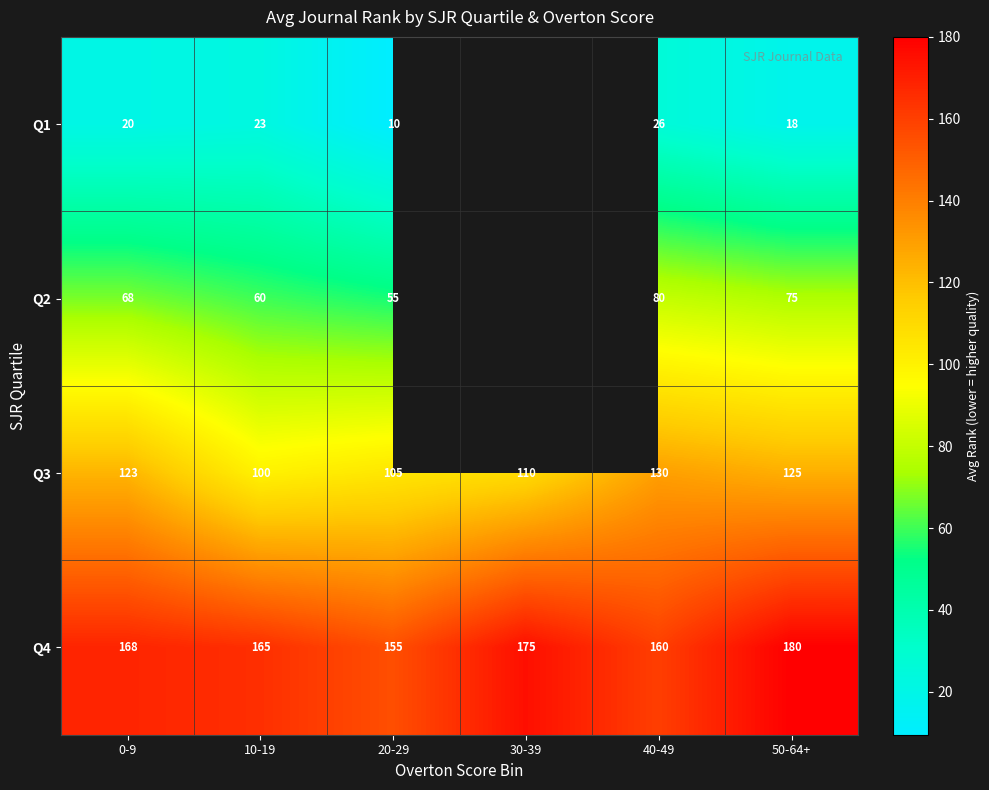

The Q1 series shows 34.8 at 0-9. True or false?

False